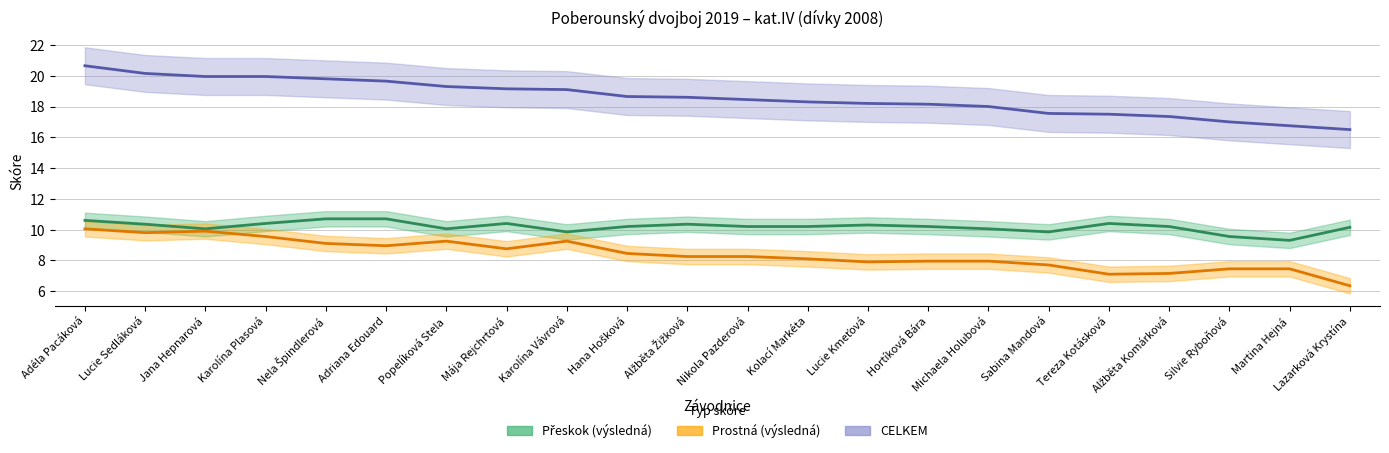

Does the chart have visible grid lines?

Yes